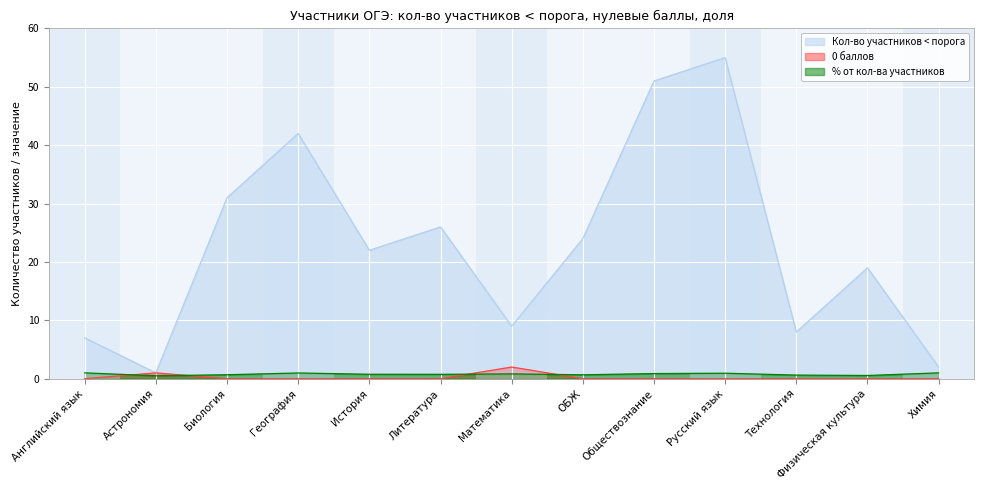

The 0 баллов series shows -1.4 at Химия. True or false?

False